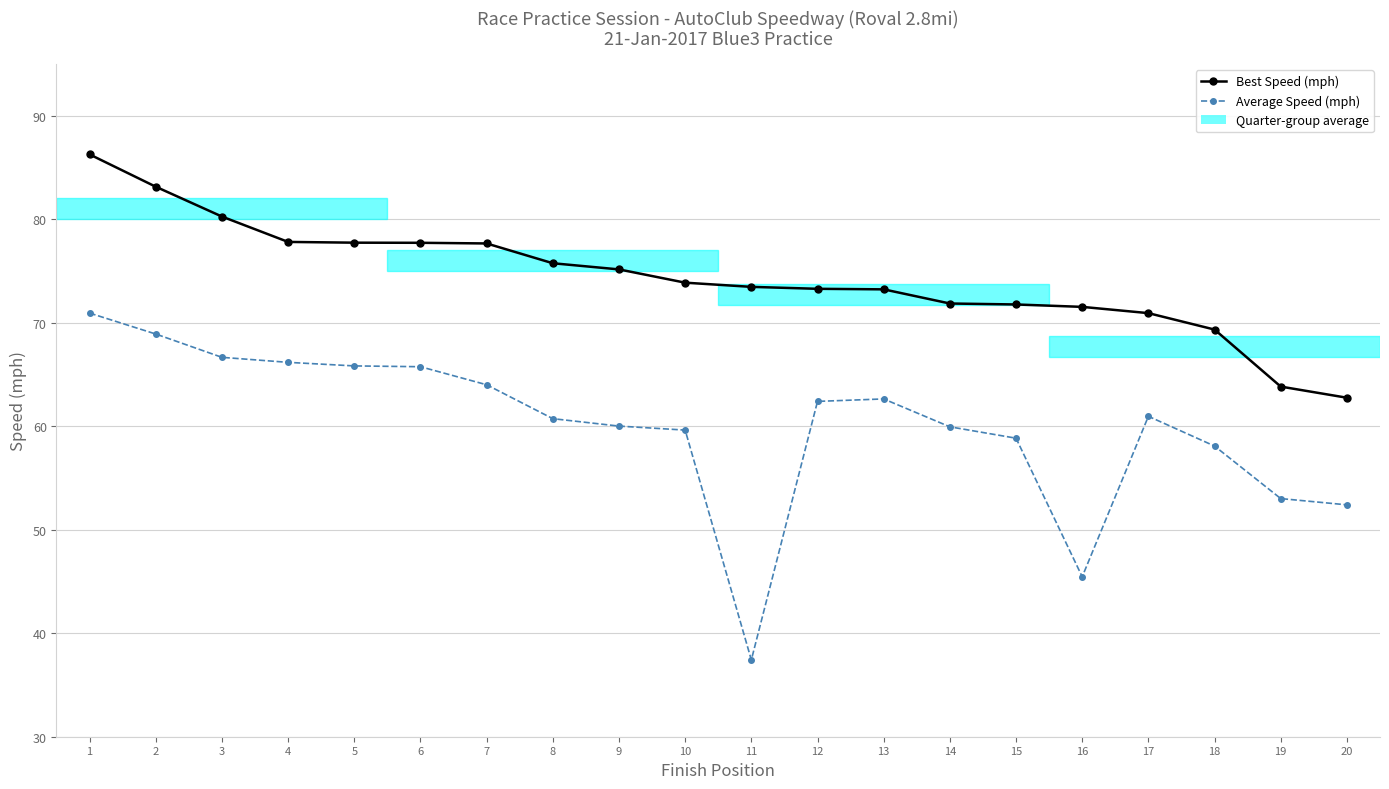

Which category has the lowest value across all series?

11